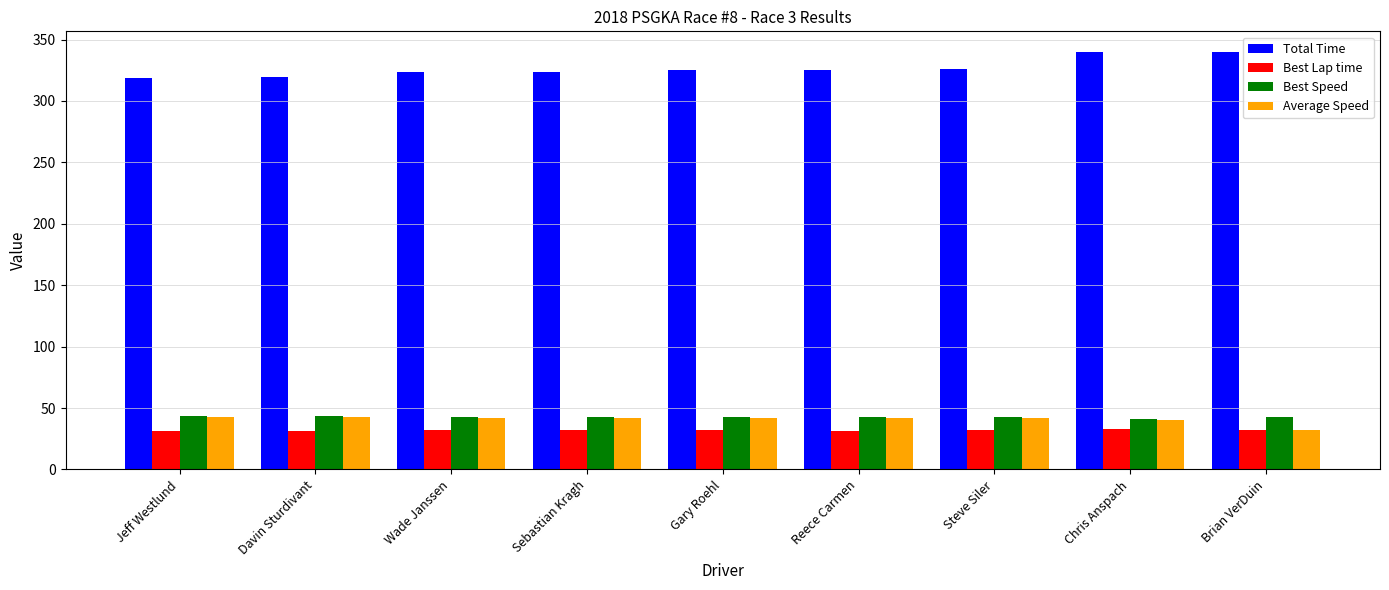

True or false: Best Lap time has a value of 52.1 at Brian VerDuin.

False